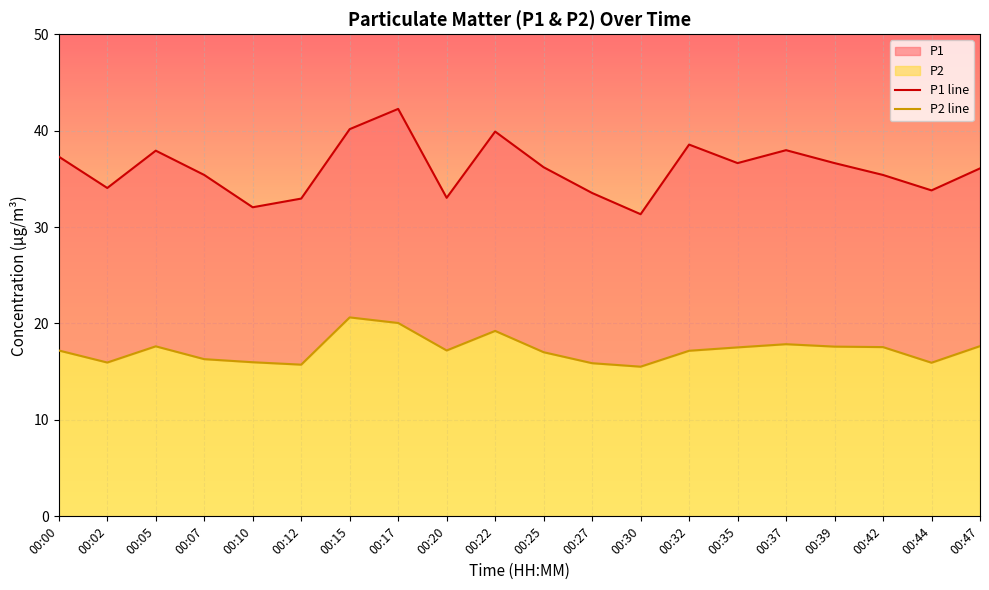

Reading left to right, list all the values displayed in this chart.

P1 line: 00:00=37.3	00:02=34.0	00:05=37.9	00:07=35.4	00:10=32.0	00:12=33.0	00:15=40.1	00:17=42.2	00:20=33.0	00:22=39.9	00:25=36.2	00:27=33.5	00:30=31.3	00:32=38.5	00:35=36.6	00:37=38.0	00:39=36.6	00:42=35.4	00:44=33.8	00:47=36.1
P2 line: 00:00=17.2	00:02=15.9	00:05=17.6	00:07=16.3	00:10=16.0	00:12=15.7	00:15=20.6	00:17=20.1	00:20=17.2	00:22=19.2	00:25=17.0	00:27=15.9	00:30=15.5	00:32=17.2	00:35=17.5	00:37=17.9	00:39=17.6	00:42=17.6	00:44=15.9	00:47=17.6